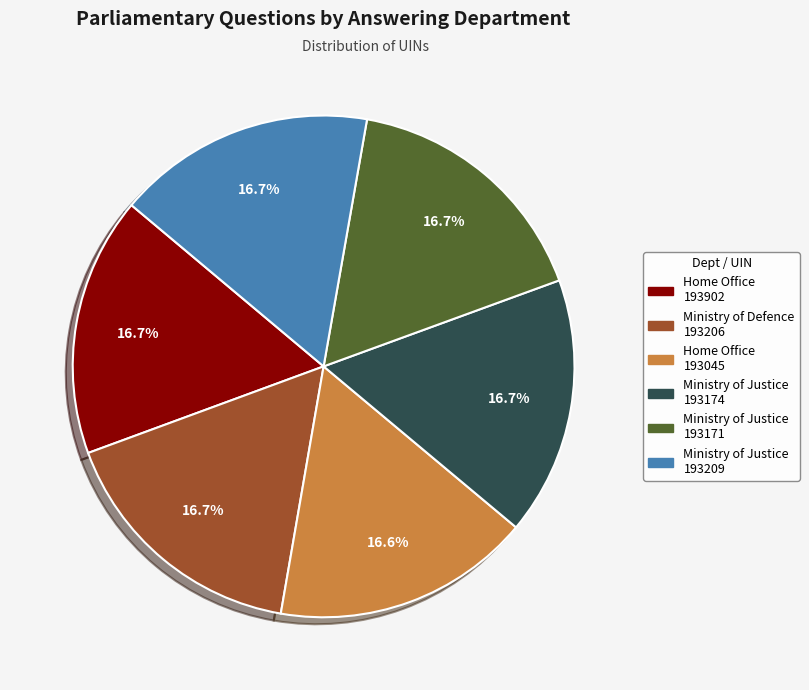

How many segments does this pie chart have?

6